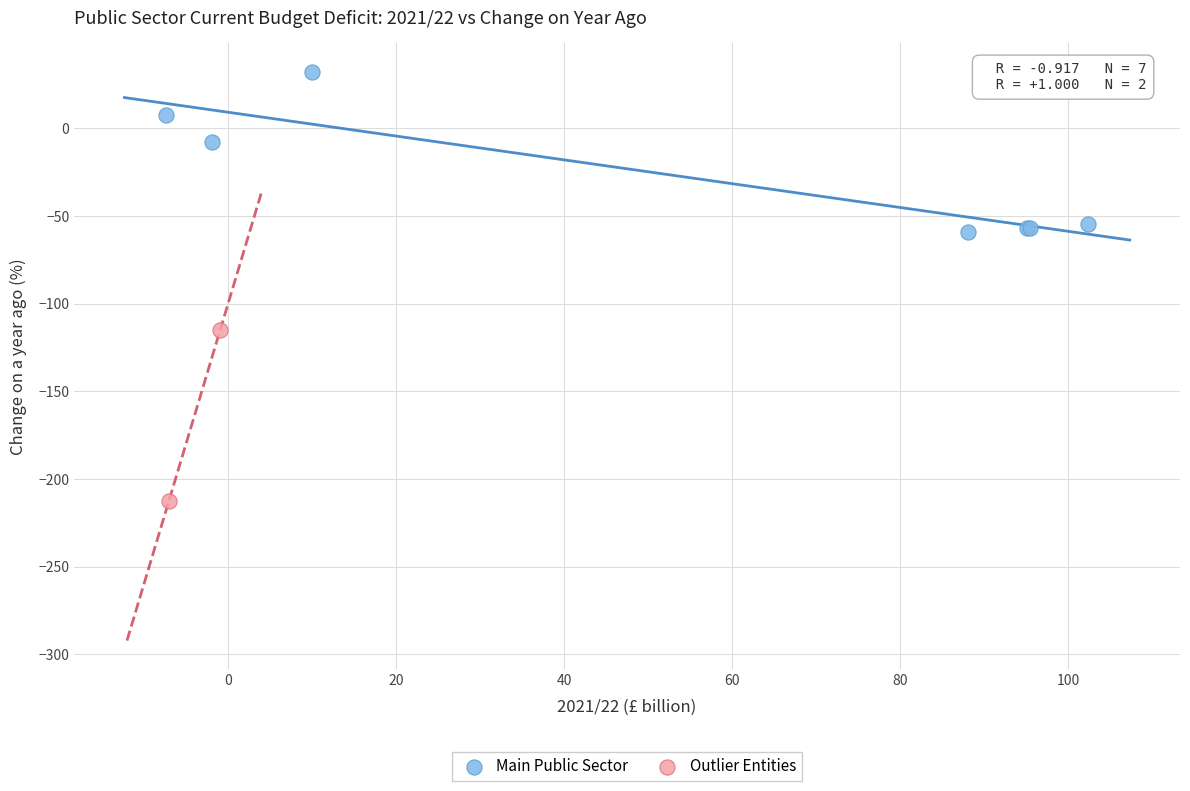

Which series reaches the minimum Y coordinate?

Outlier Entities